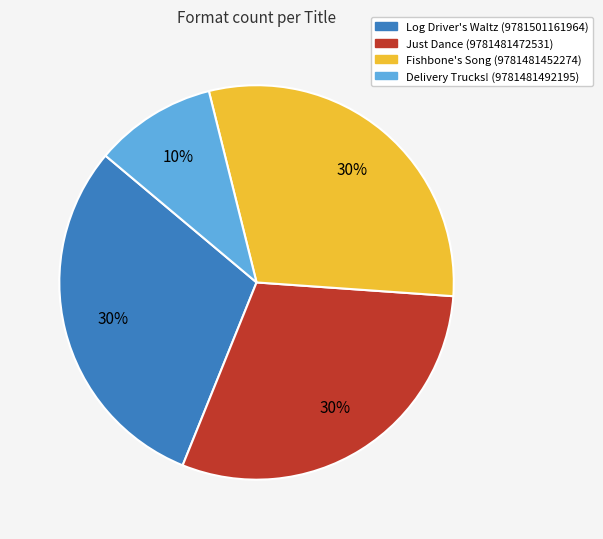

To the nearest percent, what portion does Delivery Trucks! (9781481492195) represent?

10%